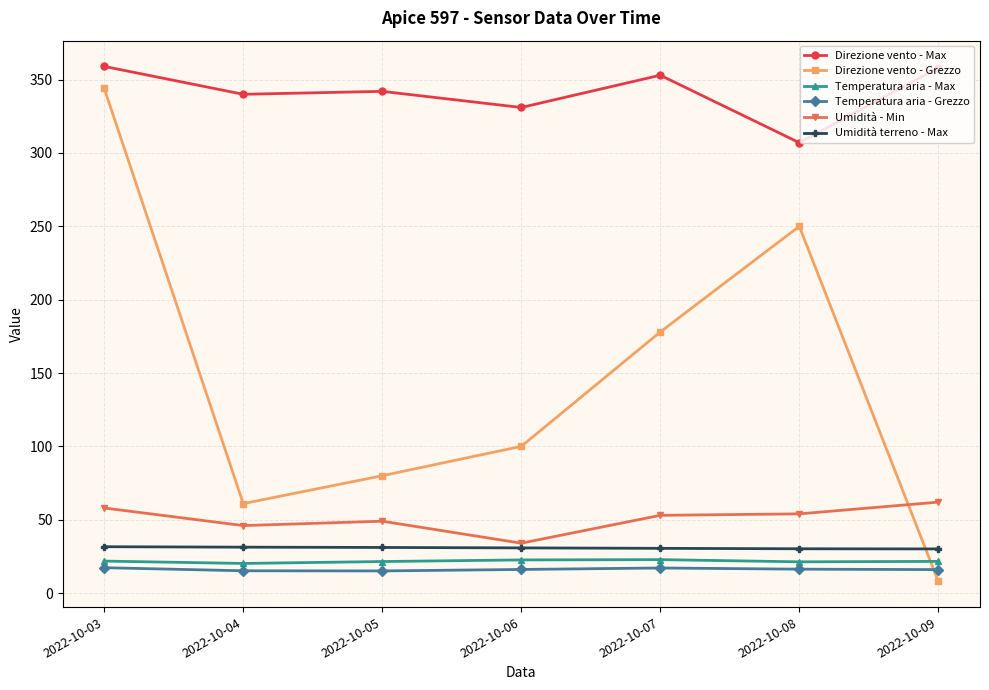

At which category is the sum across all series the highest?

2022-10-03